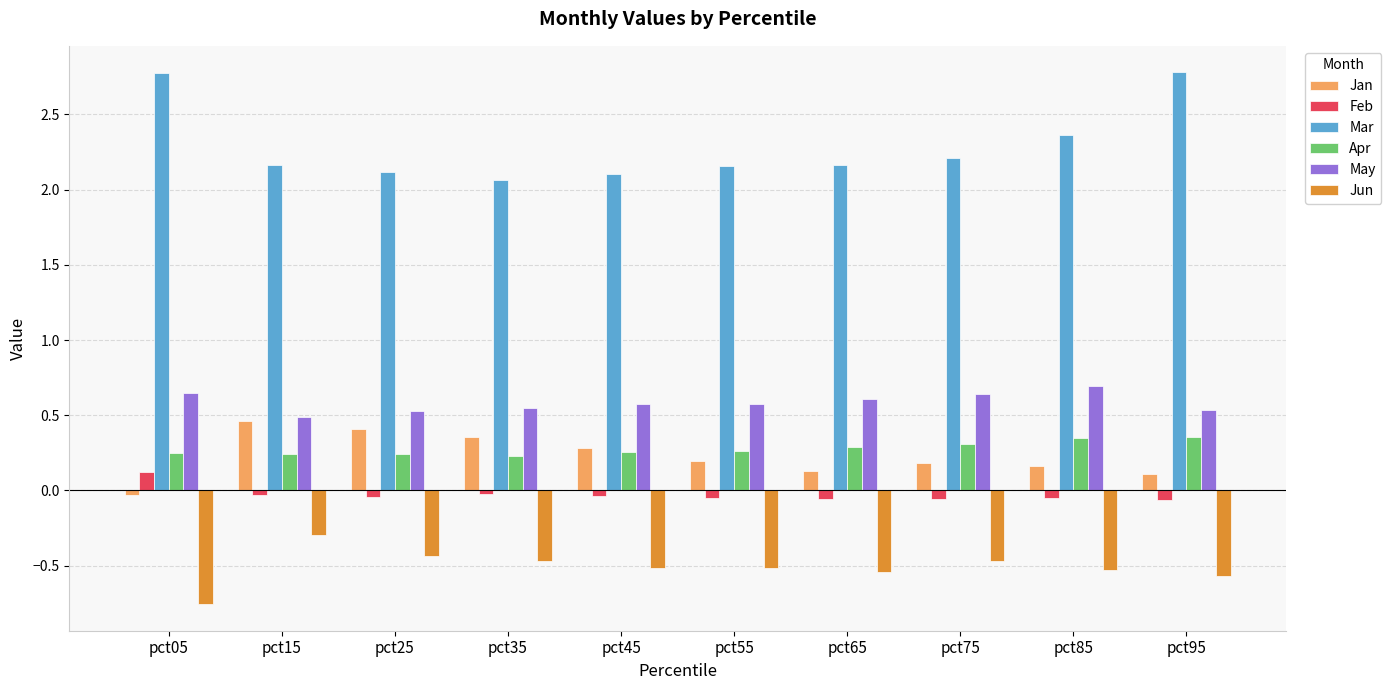

The Mar series shows 2.2 at pct75. True or false?

True